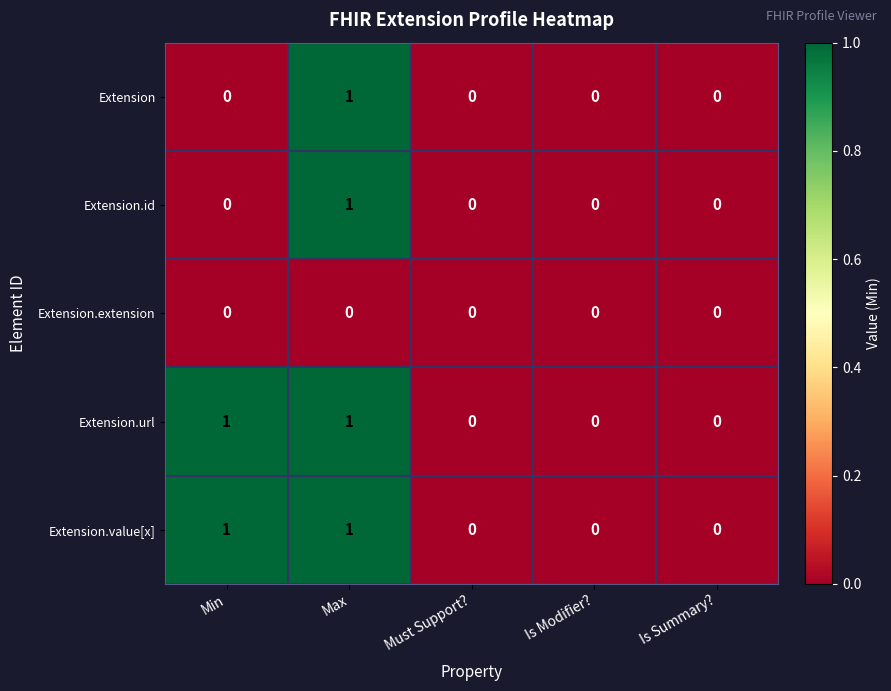

Count the Extension values in the range 0 to 1.

5